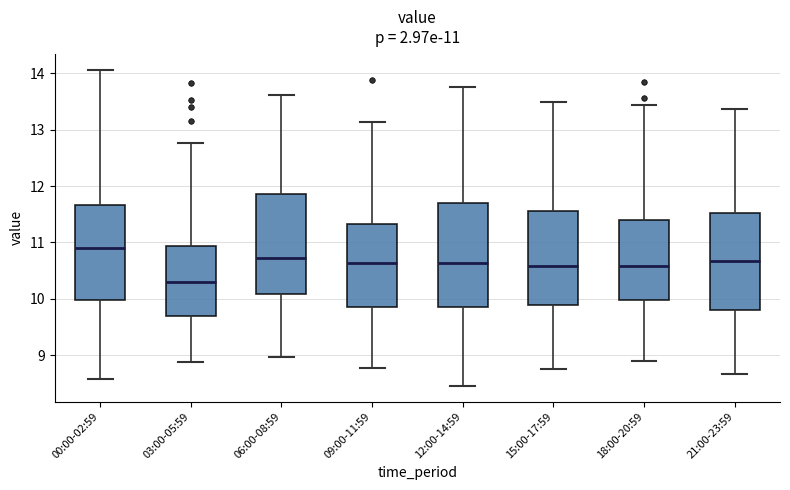

Which box's median line is the highest?

00:00-02:59